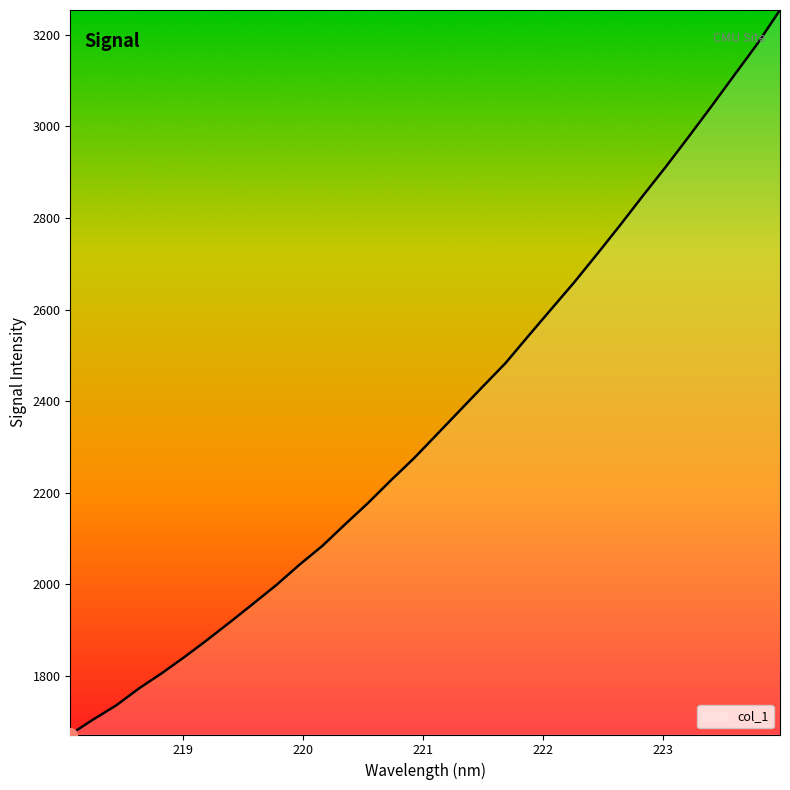

What is the maximum value shown in the chart?

3254.5